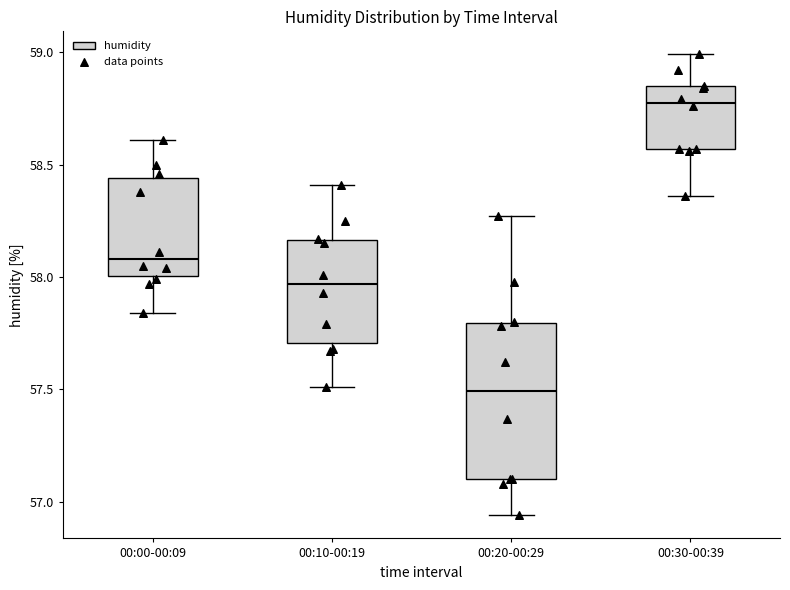

Reading left to right, read every box against the y-axis: the position of its median line, the range the box covers, and the ends of its whiskers. The values are not printed on the chart, so give them approximately, as read against the axis.

00:00-00:09: median 58.10, box 58.00 to 58.45, whiskers 57.85 to 58.60
00:10-00:19: median 57.95, box 57.70 to 58.15, whiskers 57.50 to 58.40
00:20-00:29: median 57.50, box 57.10 to 57.80, whiskers 56.95 to 58.25
00:30-00:39: median 58.80, box 58.55 to 58.85, whiskers 58.35 to 59.00